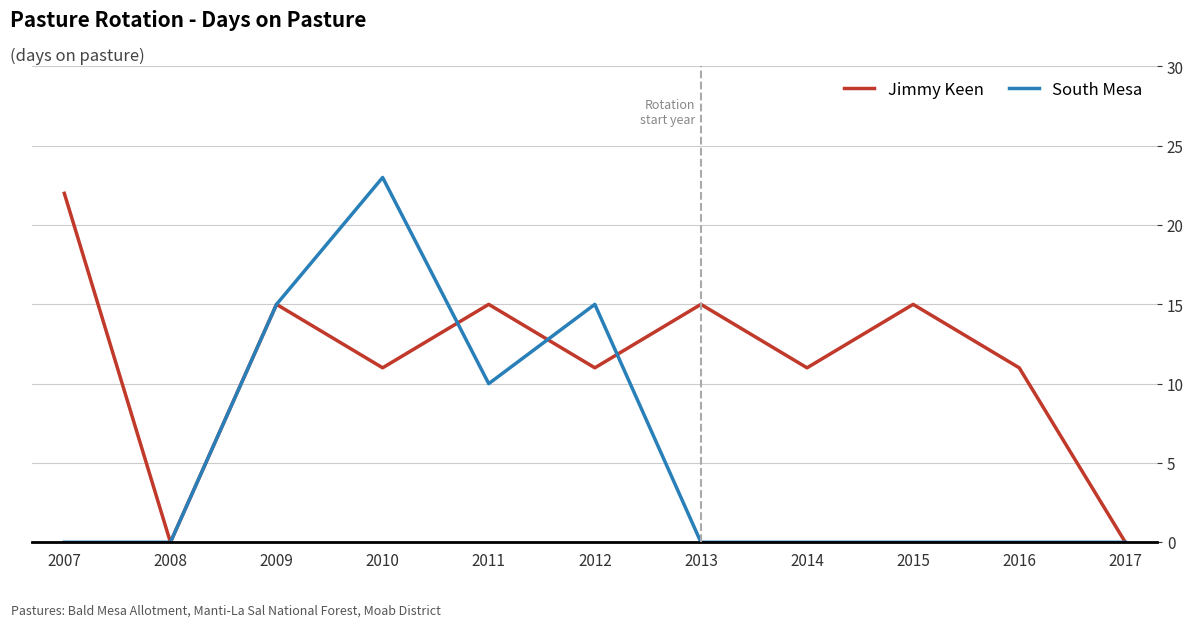

True or false: South Mesa has a value of 10 at 2011.

True